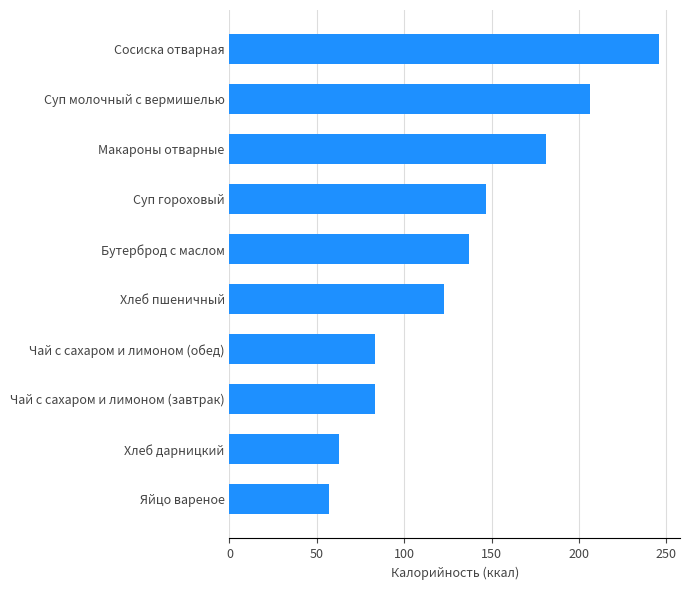

Does the chart contain stacked bars?

No